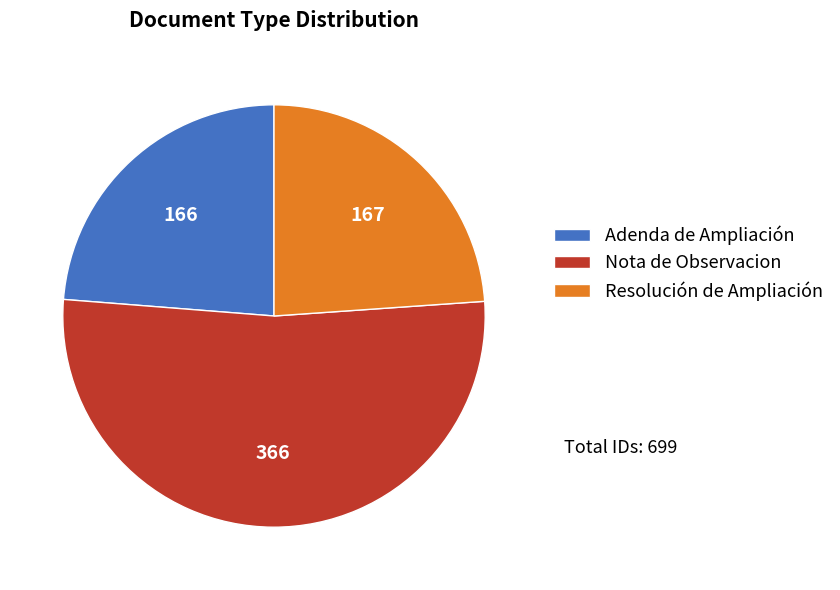

What is the ratio of the value at Resolución de Ampliación to the value at Nota de Observacion?

0.5